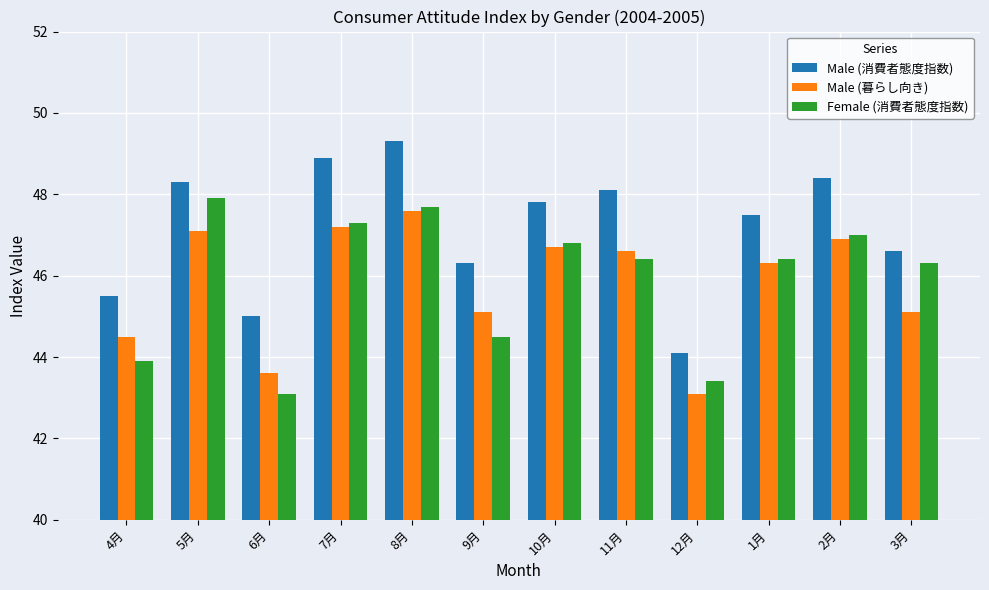

Which series changed the most between 12月 and 3月?

Female (消費者態度指数)